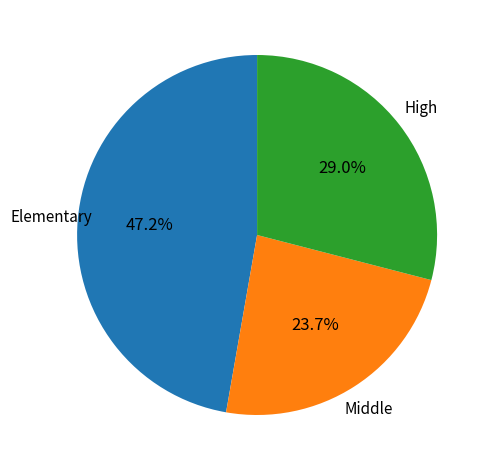

Is there a majority slice in this chart?

No